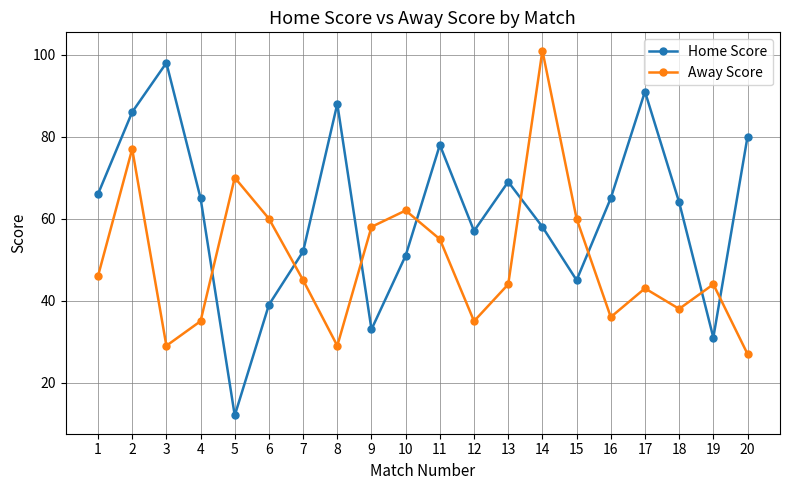

Reading left to right, extract all data points from this chart.

Home Score: 66	86	98	65	12	39	52	88	33	51	78	57	69	58	45	65	91	64	31	80
Away Score: 46	77	29	35	70	60	45	29	58	62	55	35	44	101	60	36	43	38	44	27